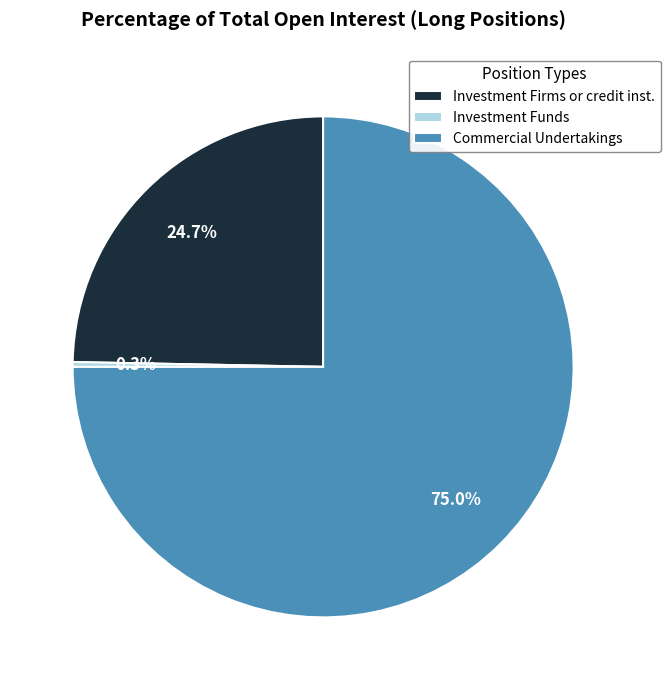

What is the smallest slice in the pie chart?

Investment Funds